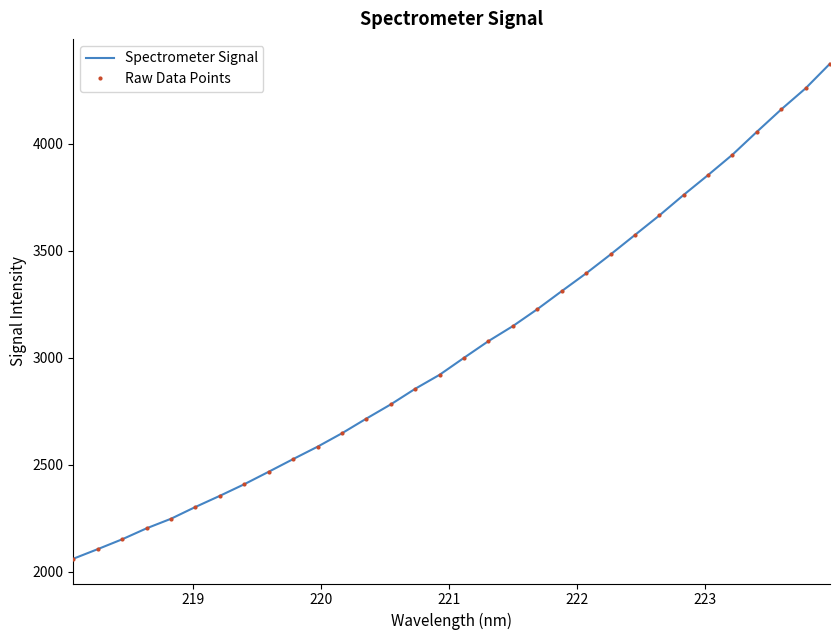

How many data points in Spectrometer Signal are less than 2999?

16